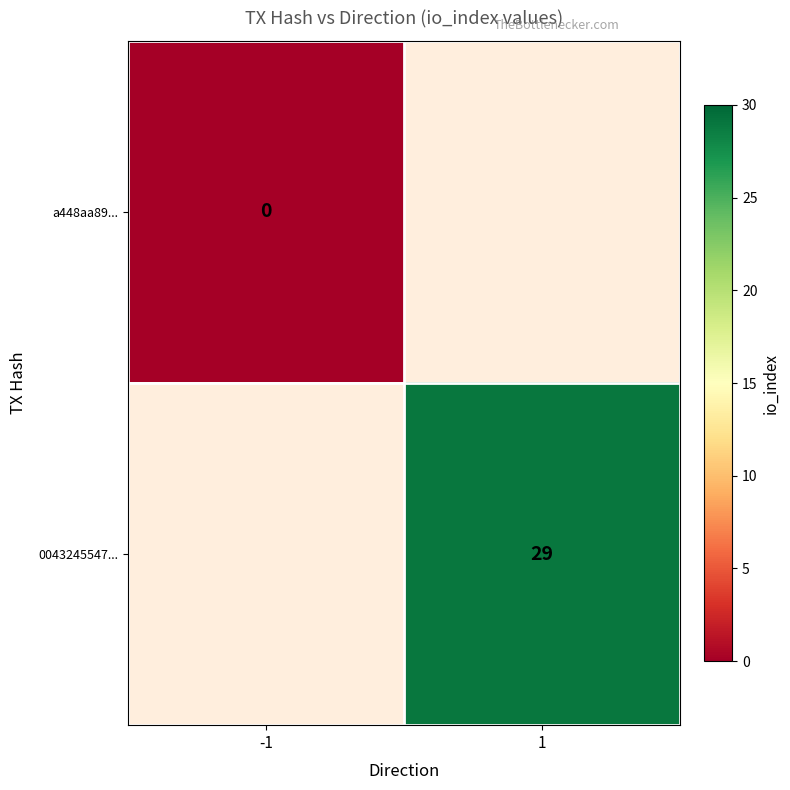

True or false: 0043245547... has a value of 41 at 1.

False